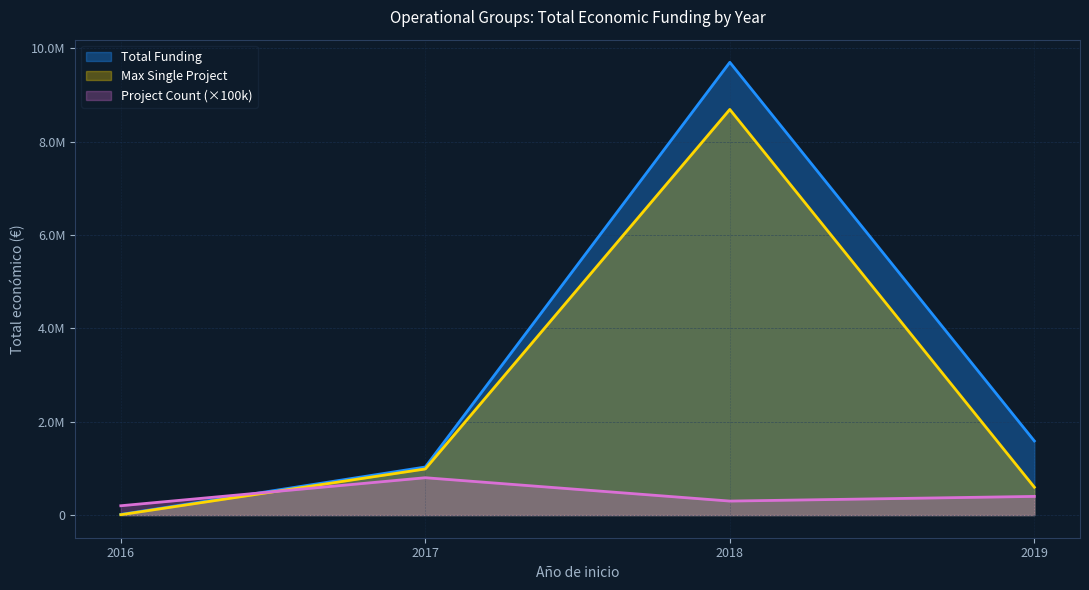

What is the sum of all values?

12327123